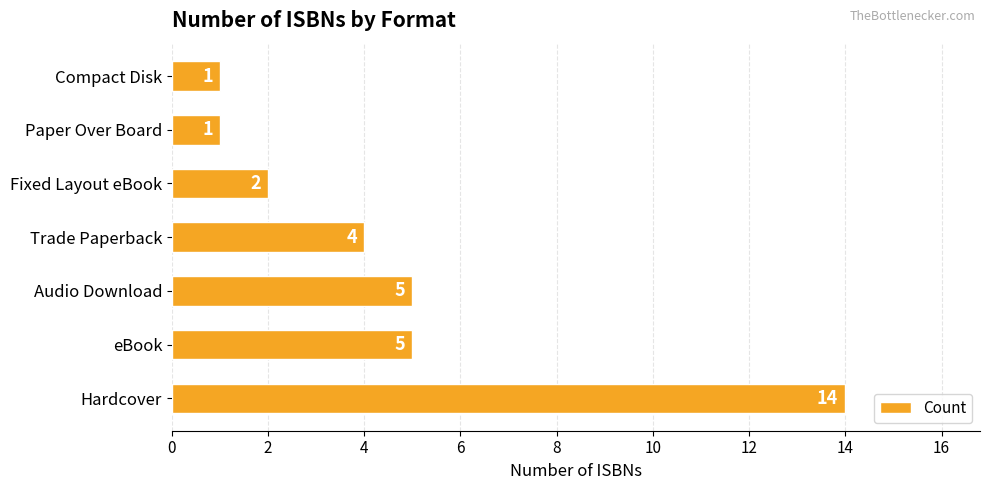

Which category has the highest value across all series?

Hardcover